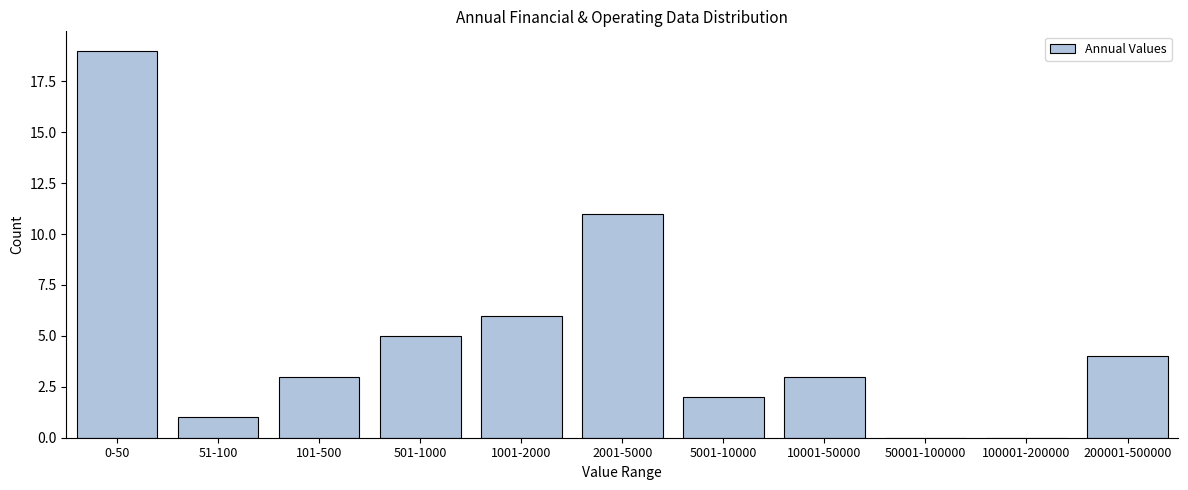

Reading right to left, list all the values displayed in this chart.

200001-500000=4	100001-200000=0	50001-100000=0	10001-50000=3	5001-10000=2	2001-5000=11	1001-2000=6	501-1000=5	101-500=3	51-100=1	0-50=19